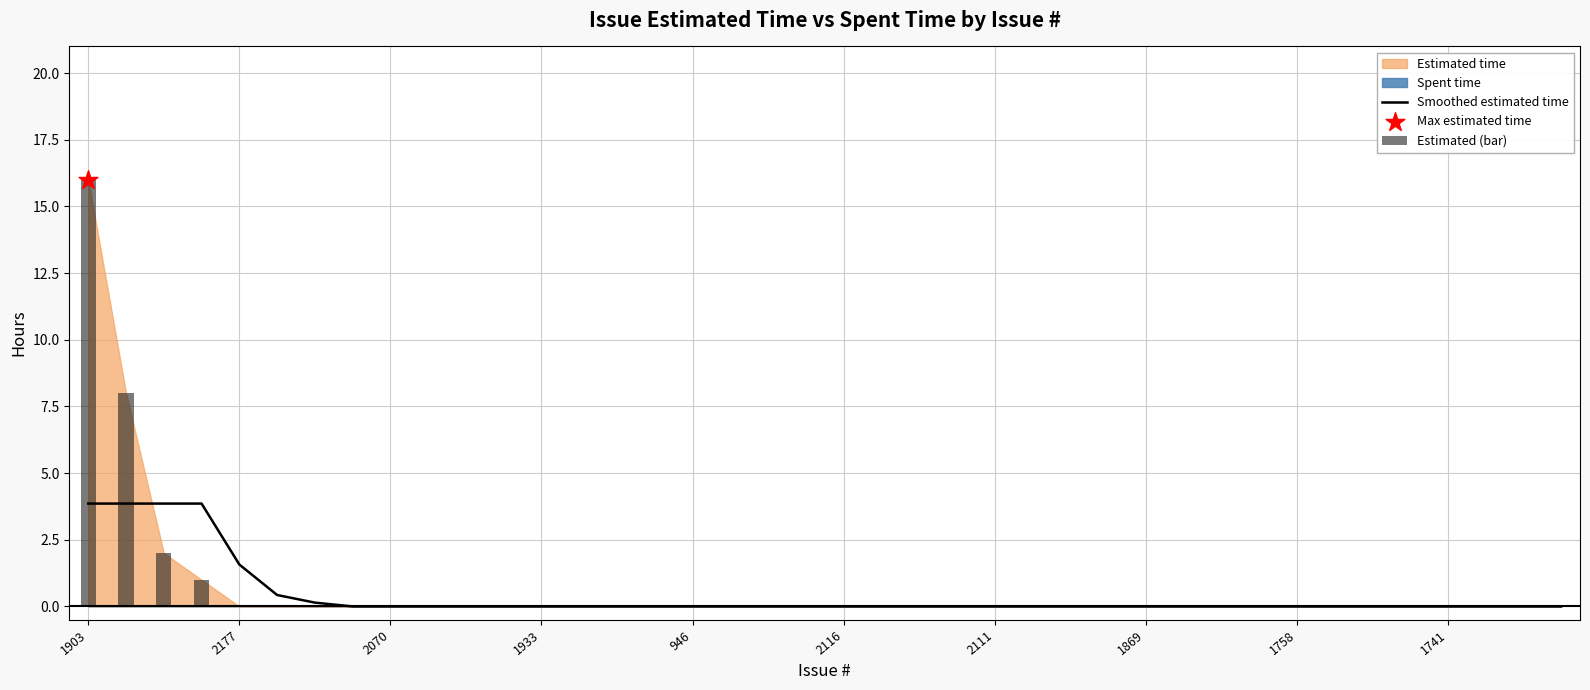

Is the value of Smoothed estimated time at 18 greater than the value of Estimated (bar) at 37?

No